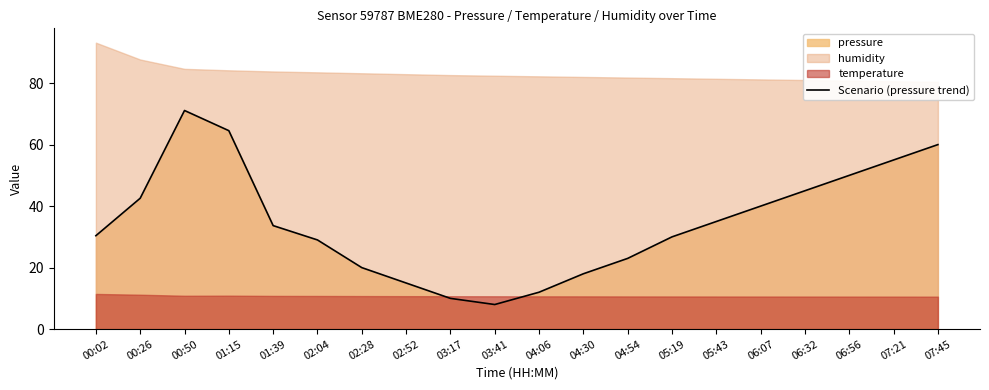

Which has a higher value, 00:02 or 04:06?

00:02